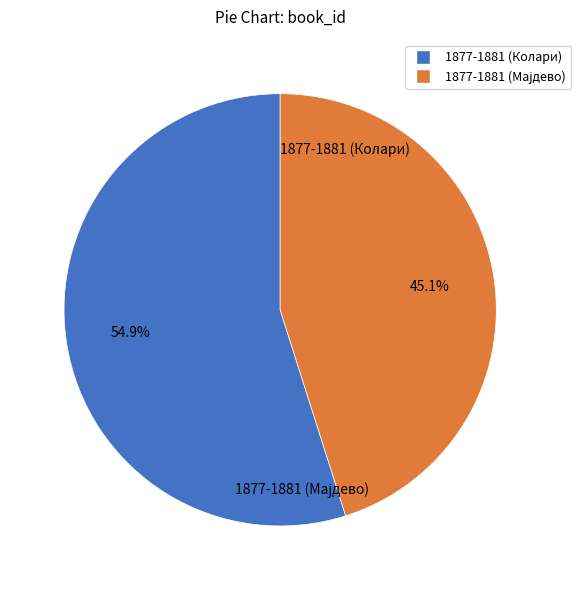

Rank the categories by value from highest to lowest.

1877-1881 (Колари), 1877-1881 (Мајдево)